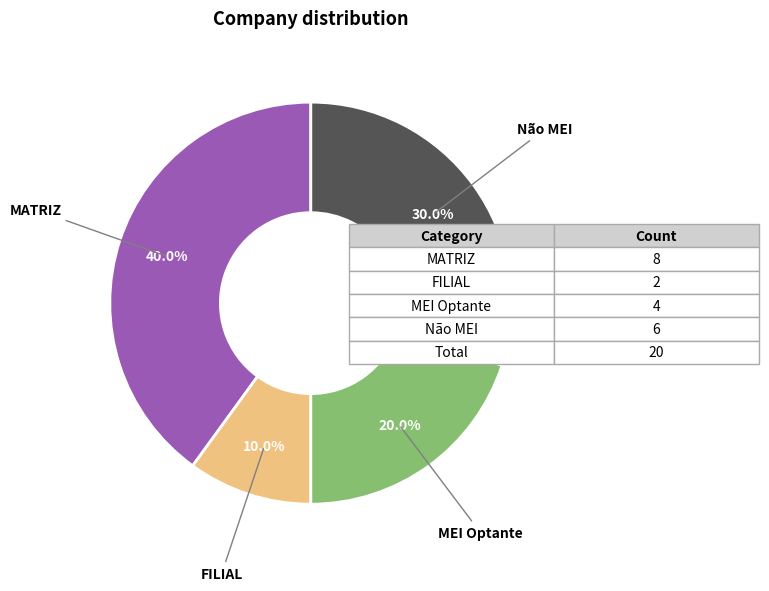

Is there any slice that represents more than half of the pie?

No